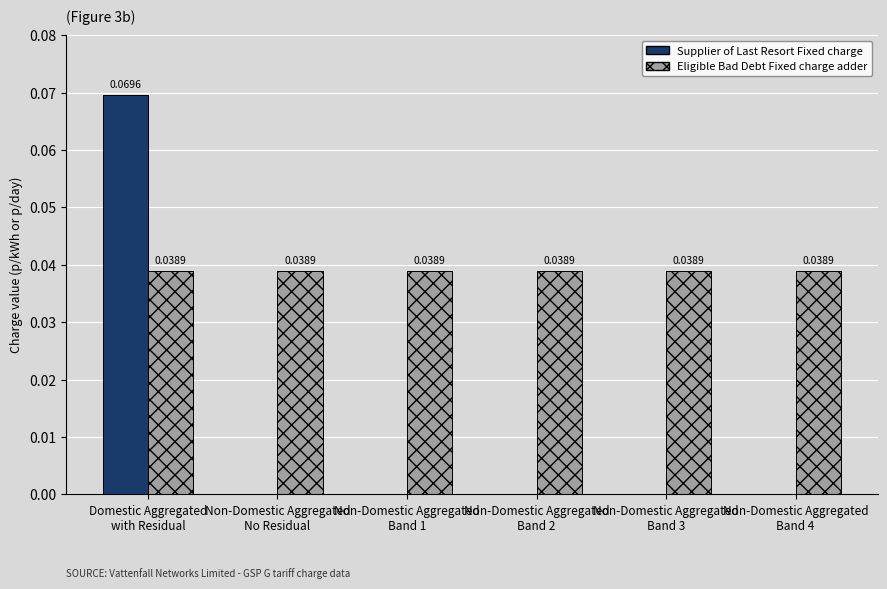

How many values in Supplier of Last Resort Fixed charge are above zero?

1